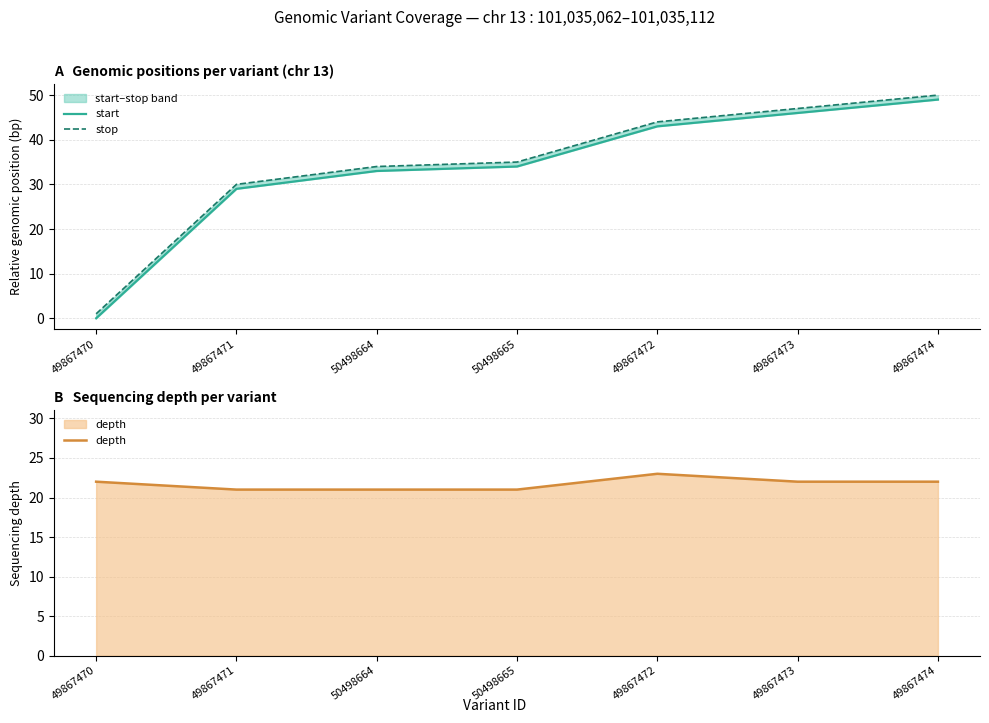

Reading left to right, list all the values displayed in this chart.

start: 0	29	33	34	43	46	49
stop: 1	30	34	35	44	47	50
depth: 22	21	21	21	23	22	22